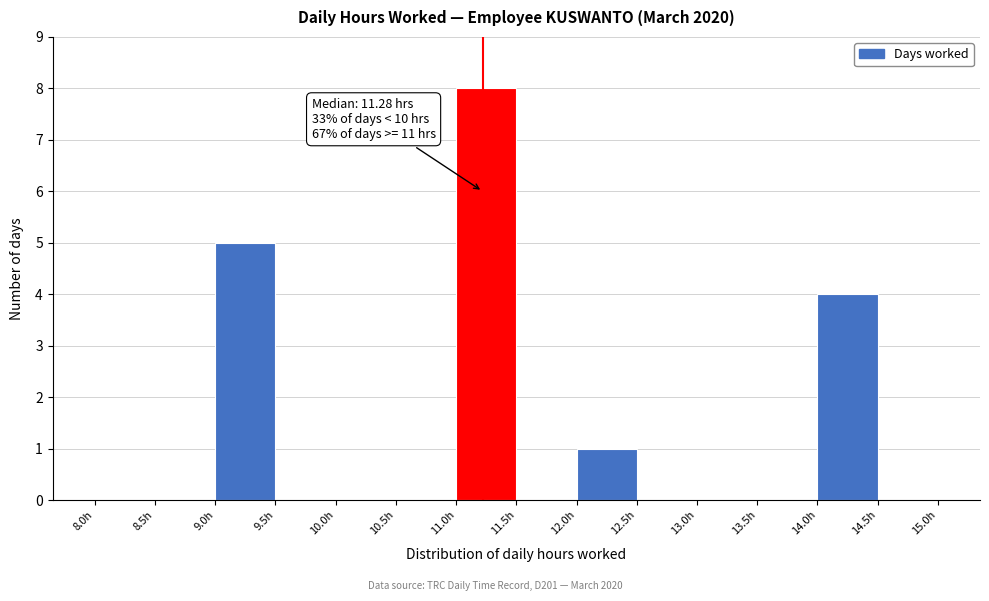

Which range on the x-axis has the tallest bar?

11.0 to 11.5